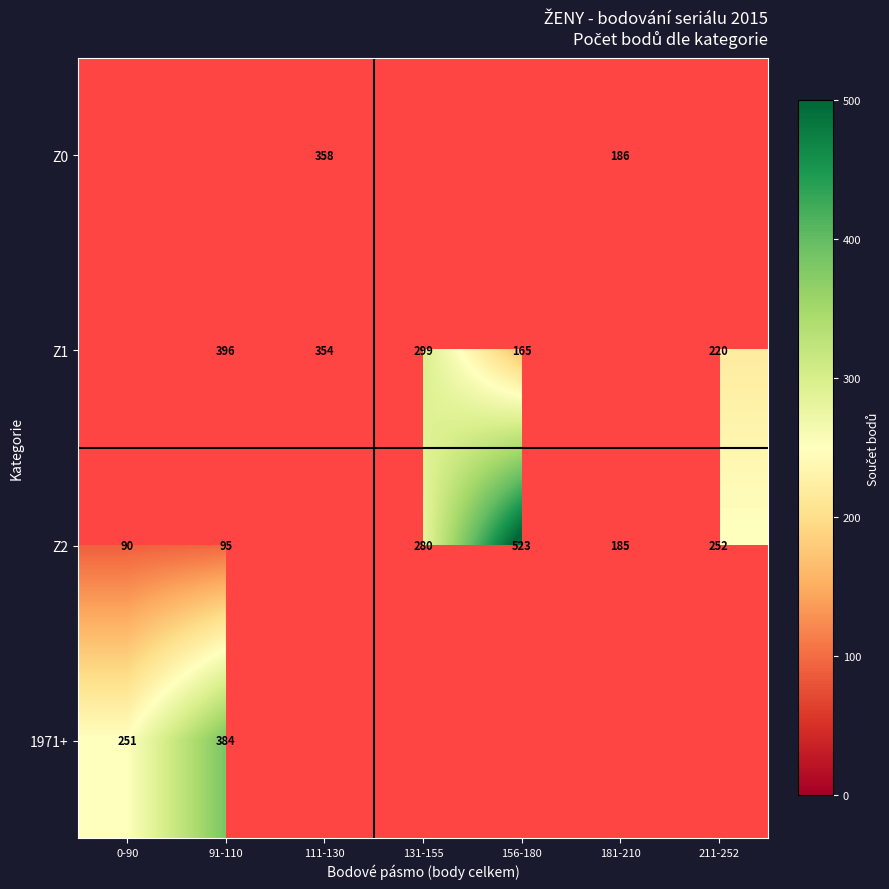

The 1971+ series shows 168 at 0-90. True or false?

False